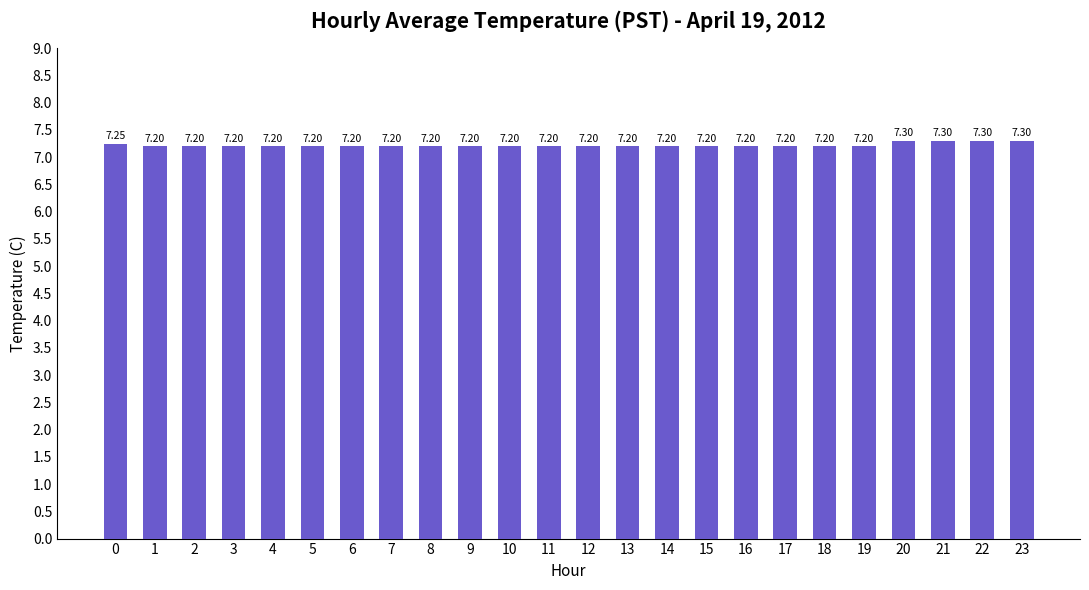

Are the bars horizontal?

No